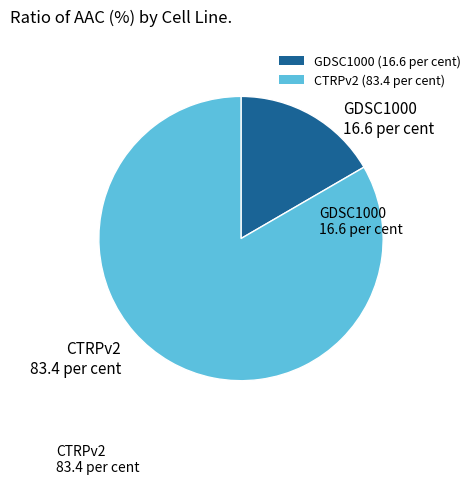

Is there a majority slice in this chart?

Yes